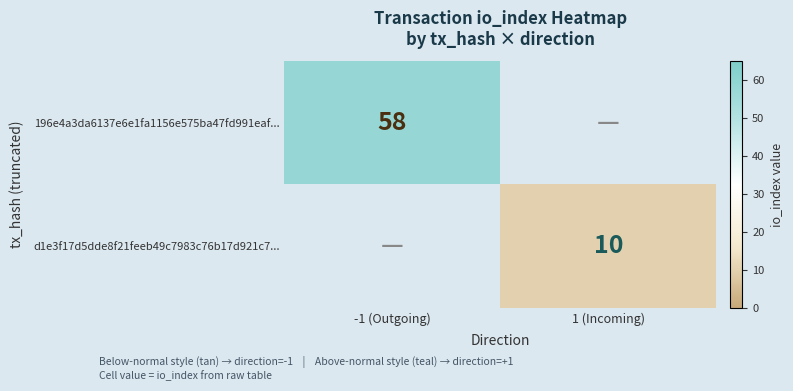

The 196e4a3da6137e6e1fa1156e575ba47fd991eaf... series shows 30 at -1 (Outgoing). True or false?

False